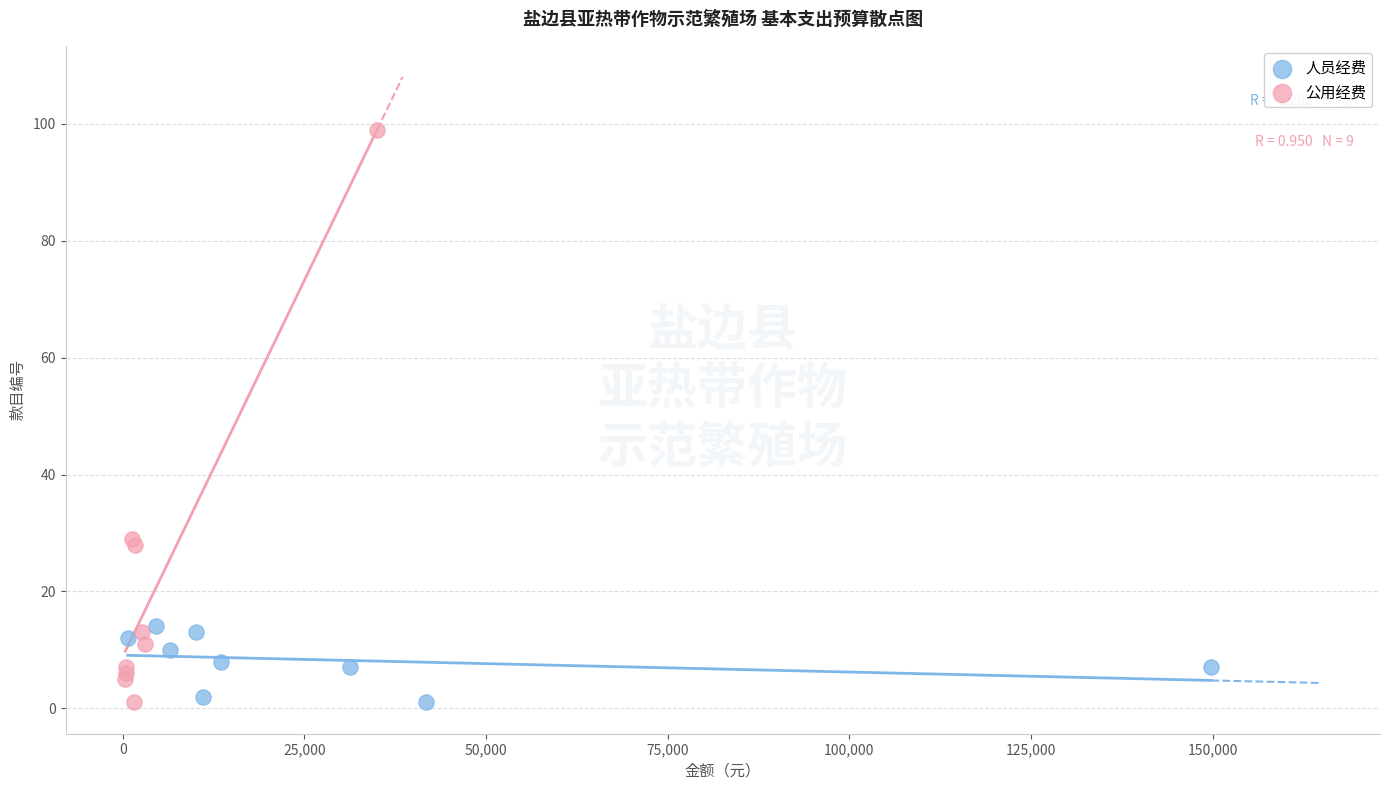

What are all the series names shown in the legend?

人员经费, 公用经费